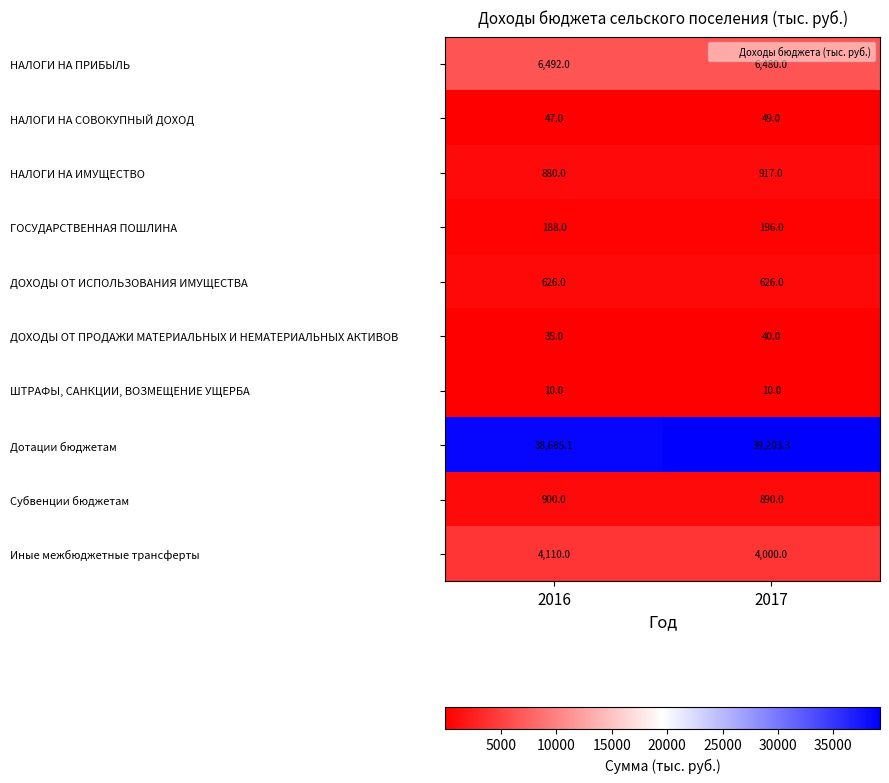

At which category does the chart reach its peak across all series?

2017